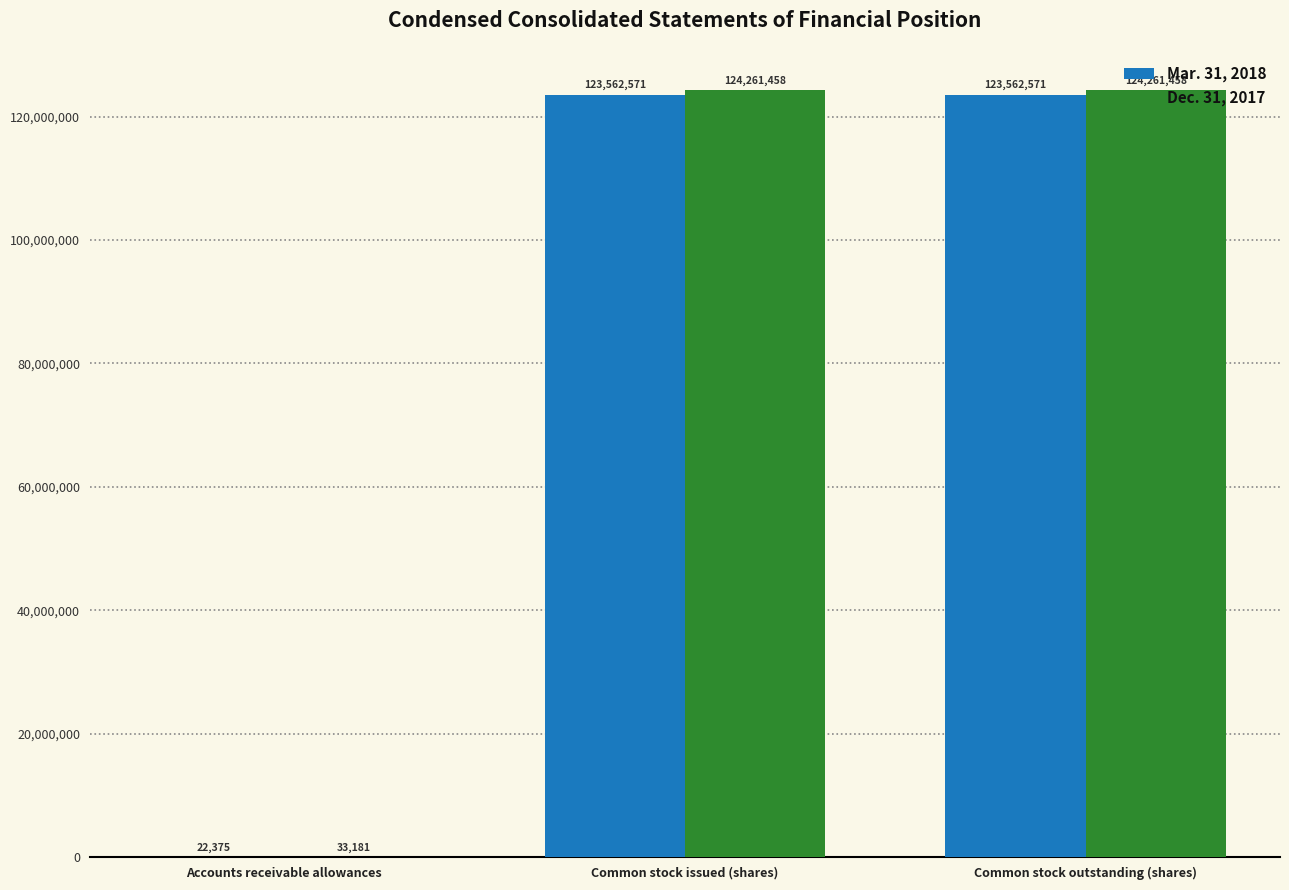

Is the value of Dec. 31, 2017 at Accounts receivable allowances greater than the value of Mar. 31, 2018 at Common stock outstanding (shares)?

No